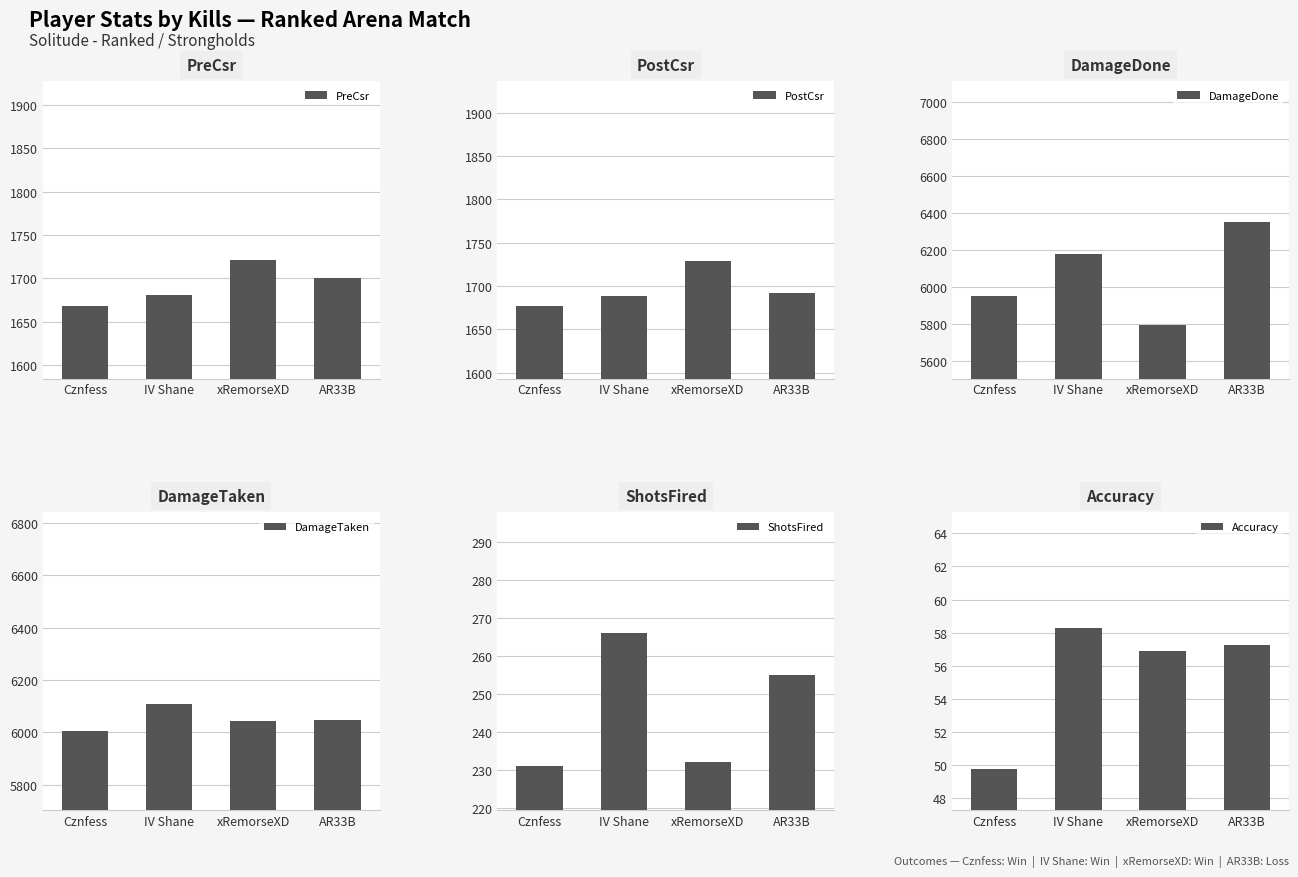

Which series changed the most between Cznfess and AR33B?

DamageDone